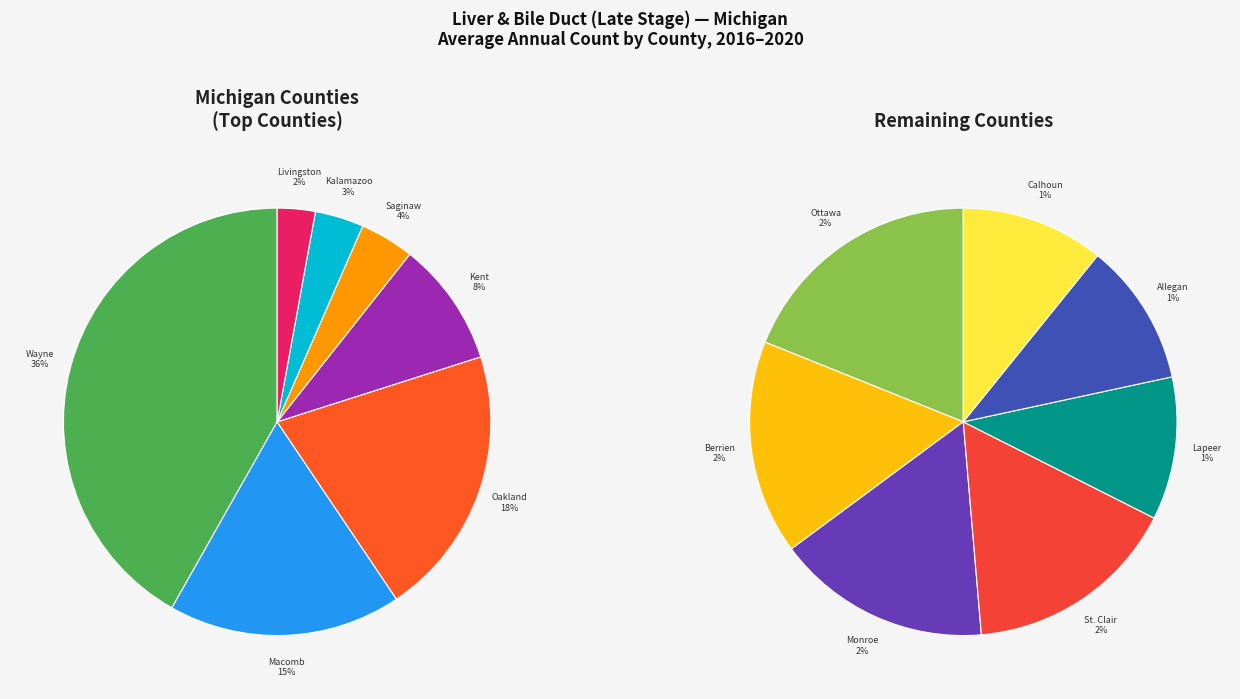

How many segments does this pie chart have?

14